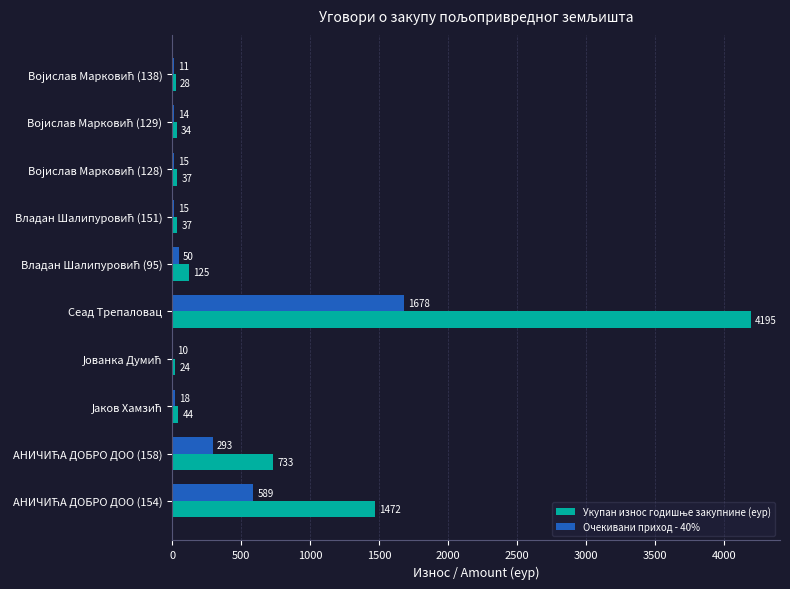

What is the maximum value shown in the chart?

4195.0